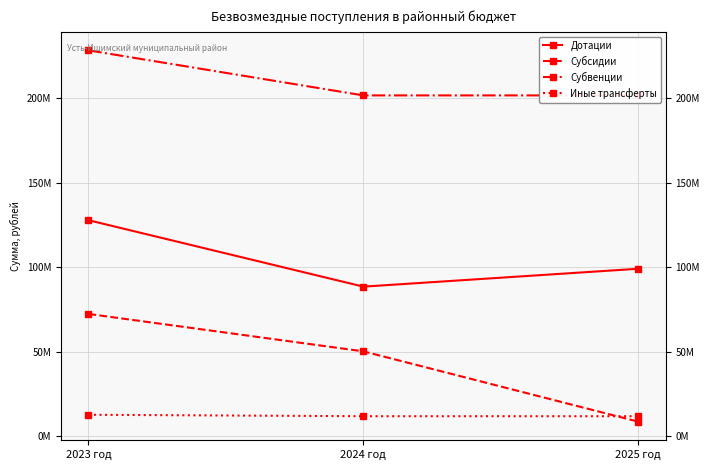

List the labels in order of Дотации value, smallest first.

2024 год, 2025 год, 2023 год